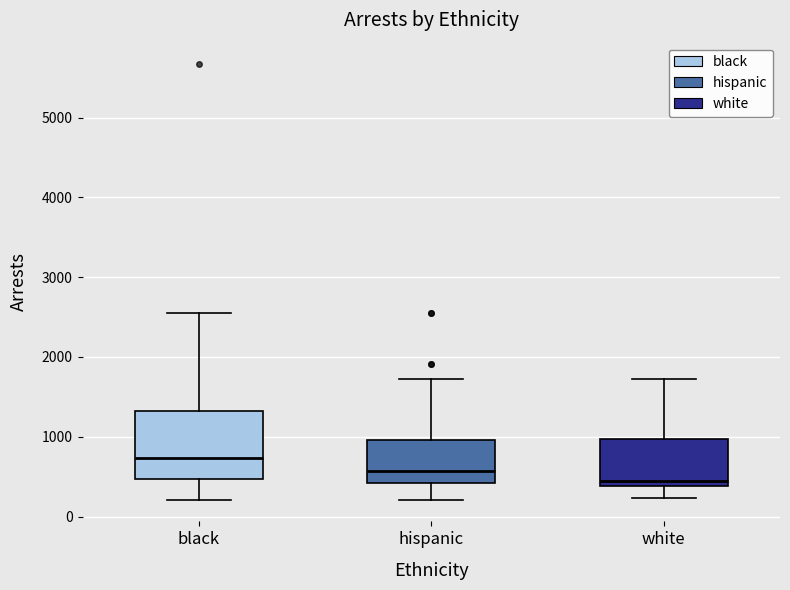

Reading left to right, transcribe this box plot: for each box, give where its median line is, the range the box spans, and where its two whiskers end, as read against the y-axis. The values are not printed on the chart, so give them approximately, as read against the axis.

black: median 700, box 500 to 1300, whiskers 200 to 2600
hispanic: median 600, box 400 to 1000, whiskers 200 to 1700
white: median 400 (just above the box's lower edge), box 400 to 1000, whiskers 200 to 1700